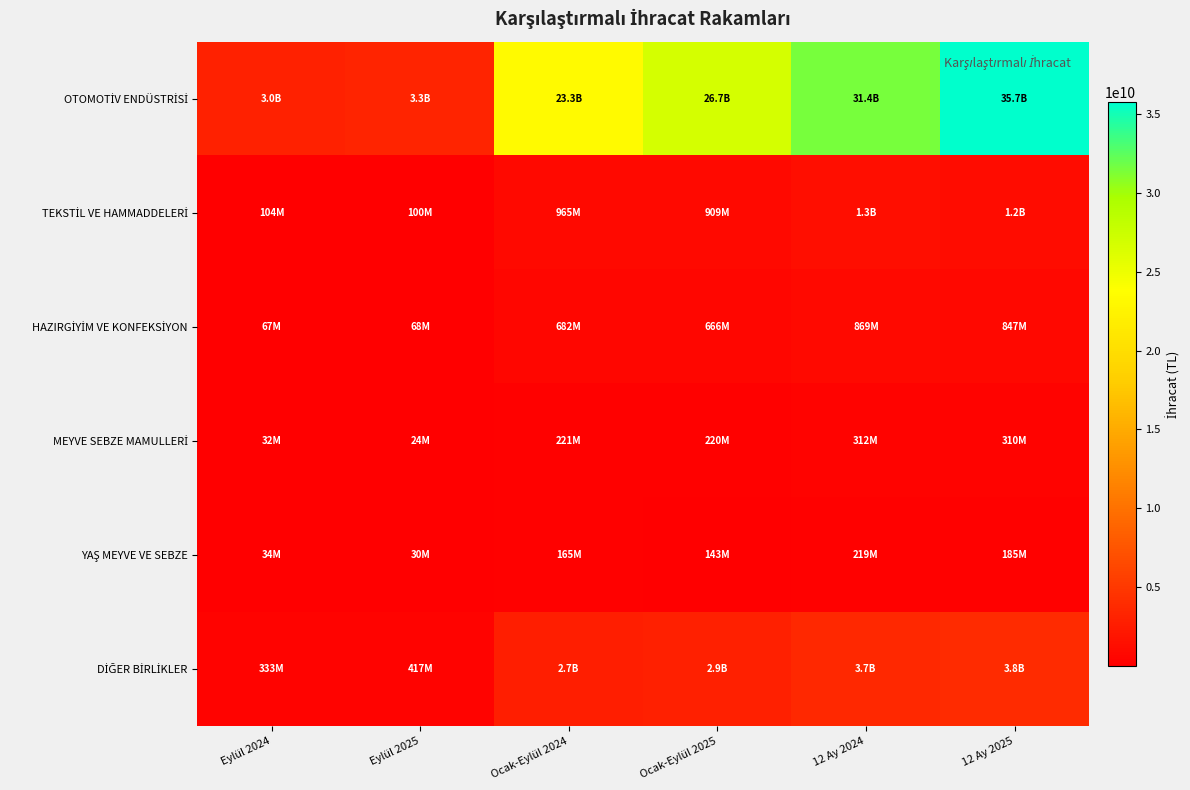

List the series in order of their peak value, highest first.

OTOMOTİV ENDÜSTRİSİ, DİĞER BİRLİKLER, TEKSTİL VE HAMMADDELERİ, HAZIRGİYİM VE KONFEKSİYON, MEYVE SEBZE MAMULLERİ, YAŞ MEYVE VE SEBZE